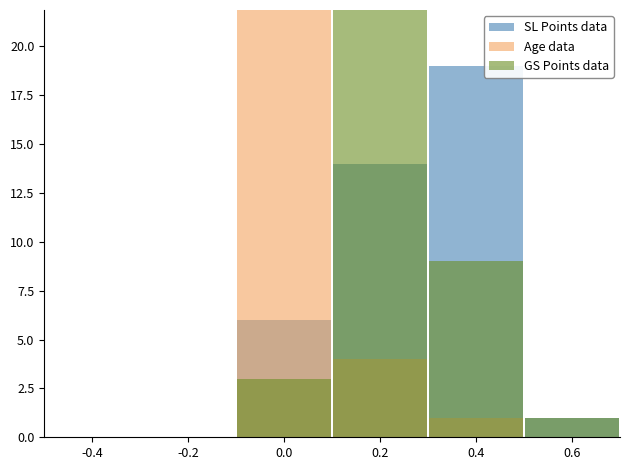

Rank the series by their maximum value, from lowest to highest.

SL Points data, GS Points data, Age data